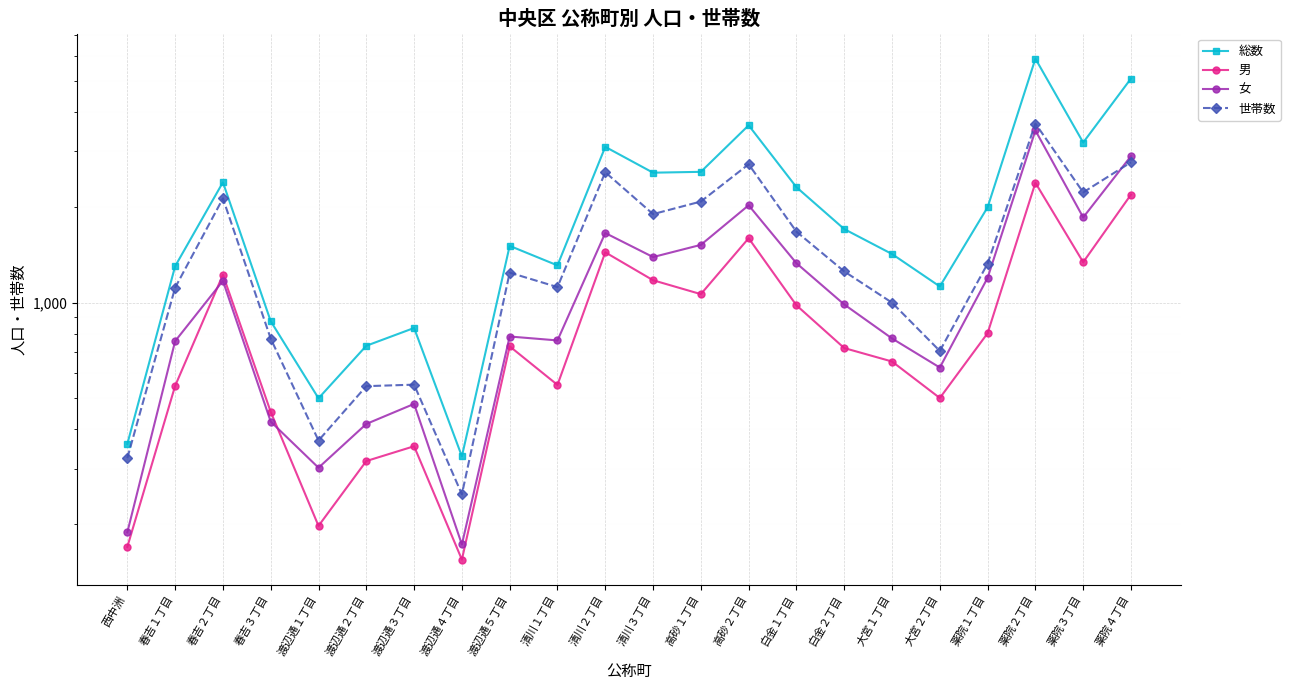

At 渡辺通３丁目, list the series in order from smallest to largest.

男, 女, 世帯数, 総数